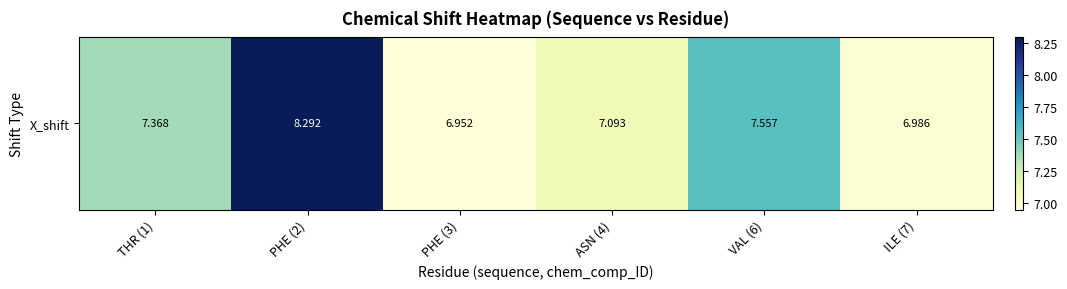

List the labels in order of value, smallest first.

PHE (3), ILE (7), ASN (4), THR (1), VAL (6), PHE (2)